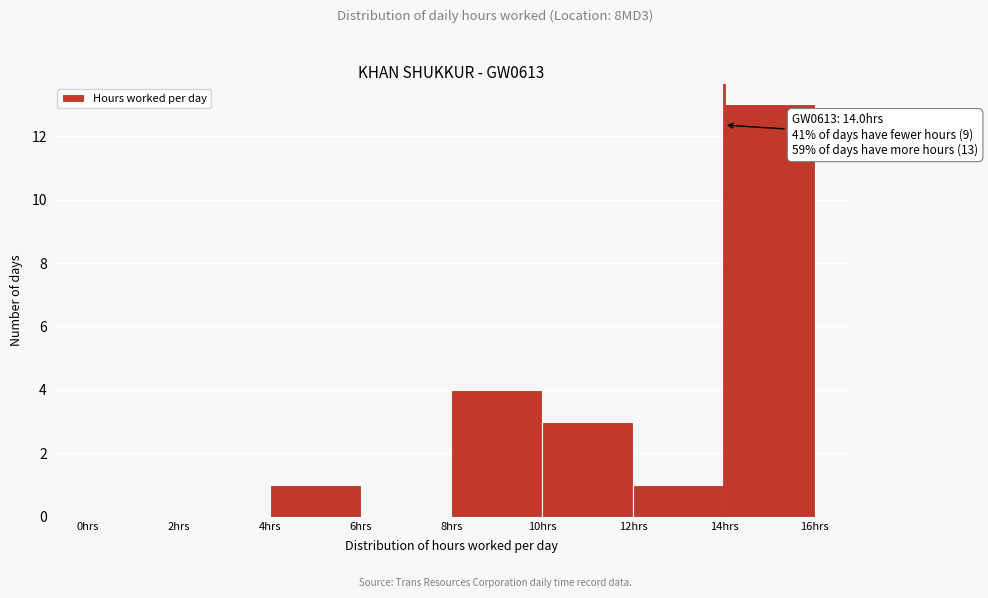

Which range on the x-axis has the tallest bar?

14 to 16